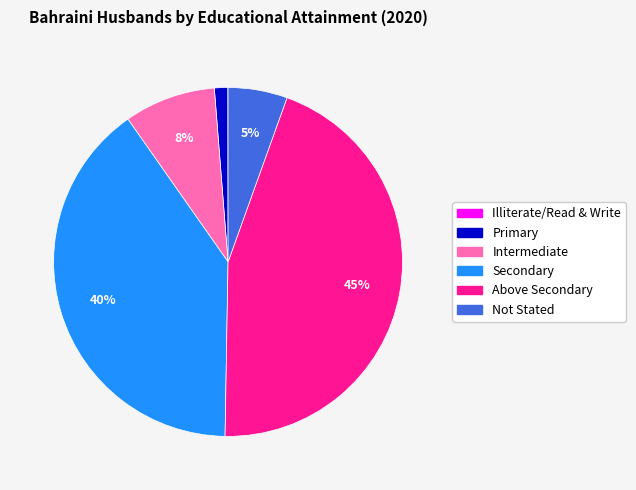

What is the largest slice in the pie chart?

Above Secondary